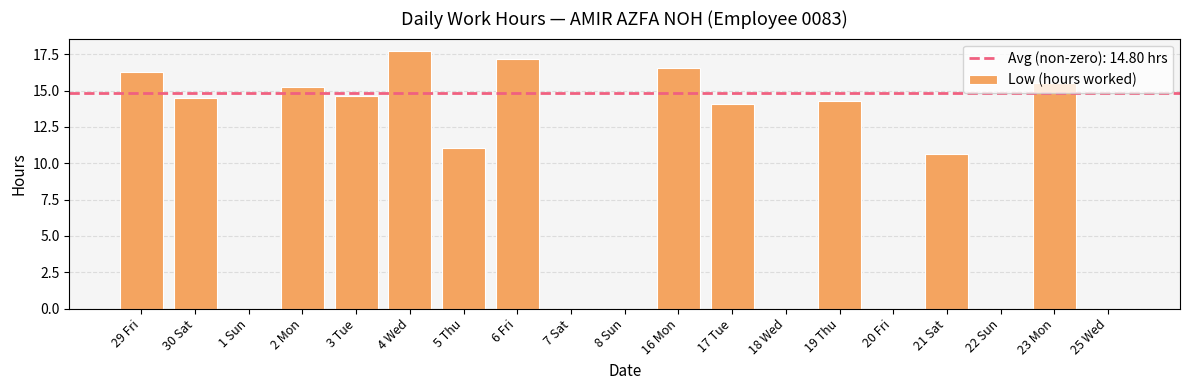

Does the chart contain stacked bars?

No